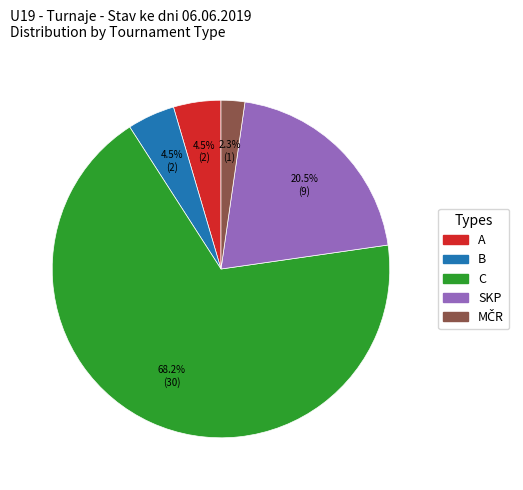

Does any single category account for the majority?

Yes